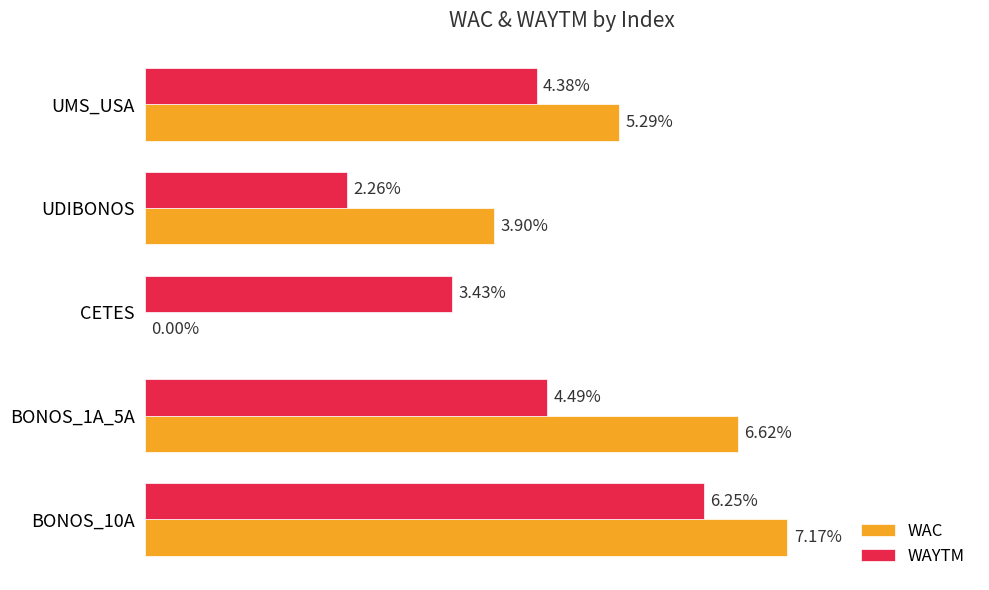

At which label is WAC closest to 3?

UDIBONOS